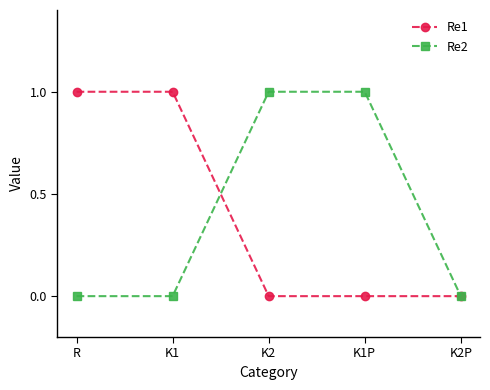

Reading left to right, list all the values displayed in this chart.

Re1: 1	1	0	0	0
Re2: 0	0	1	1	0